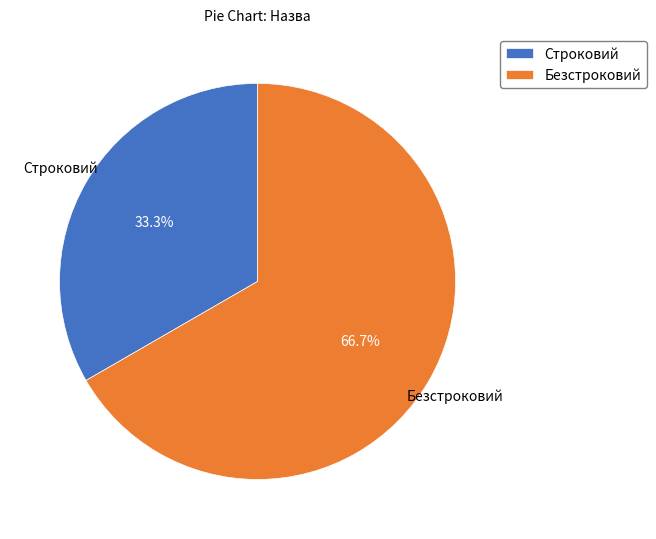

What portion of the pie excludes Строковий?

66.7%